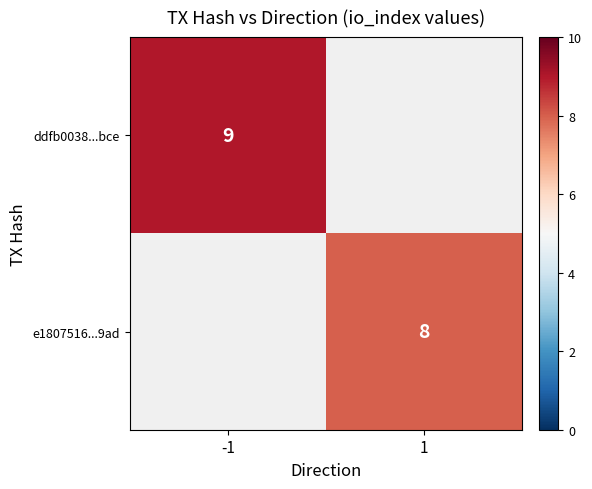

What is the maximum value shown in the chart?

9.0